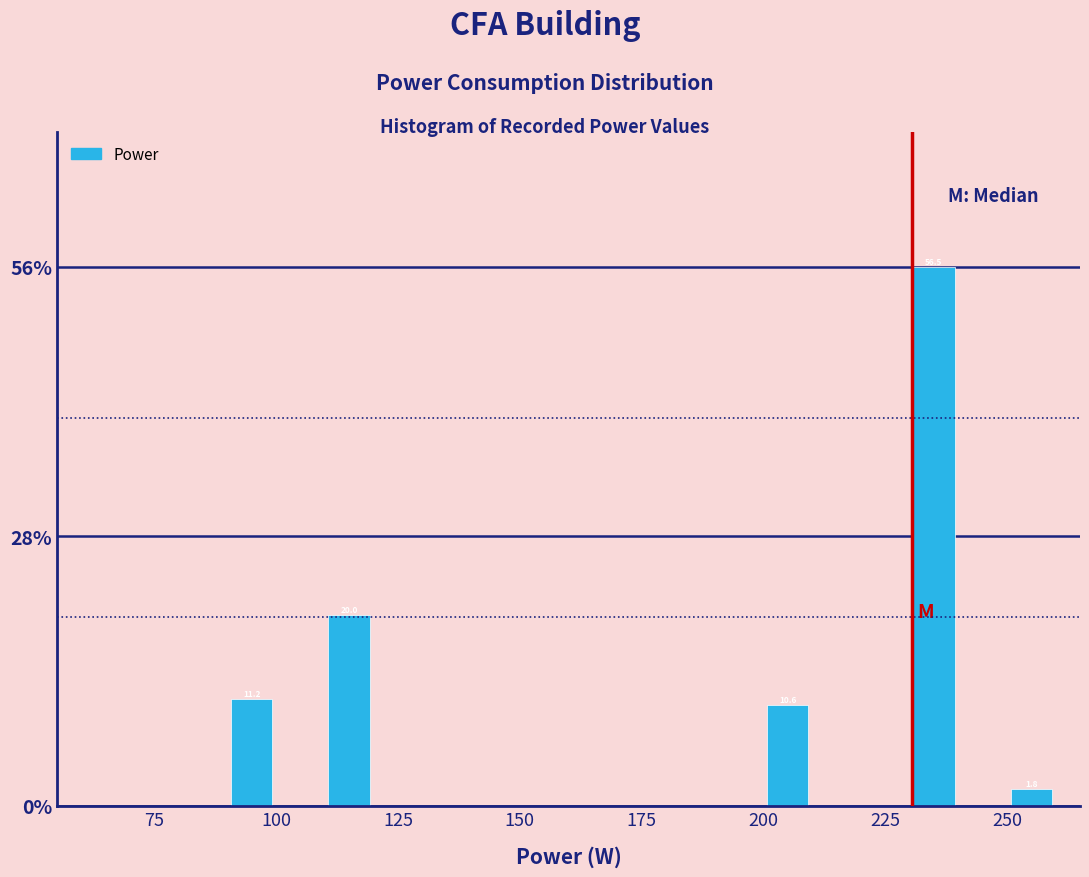

Read against the x-axis, roughly where is the centre of the tallest bar?

235